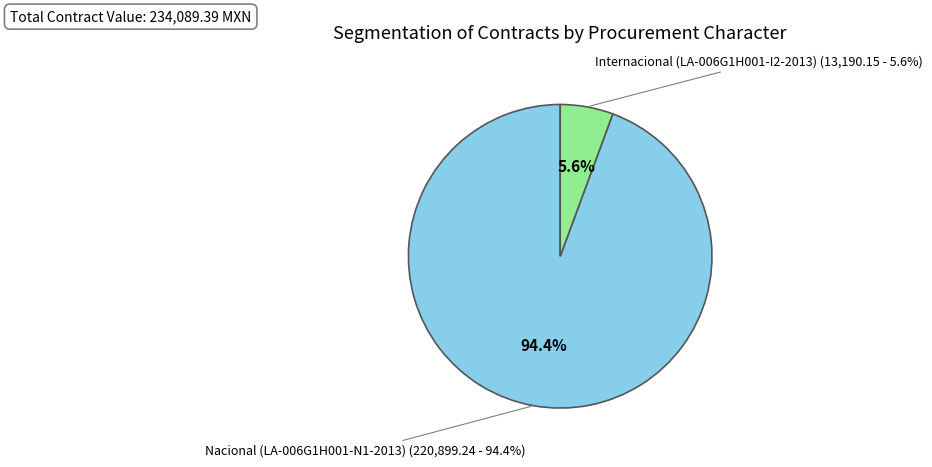

Which has a higher value, Nacional (LA-006G1H001-N1-2013) or Internacional (LA-006G1H001-I2-2013)?

Nacional (LA-006G1H001-N1-2013)